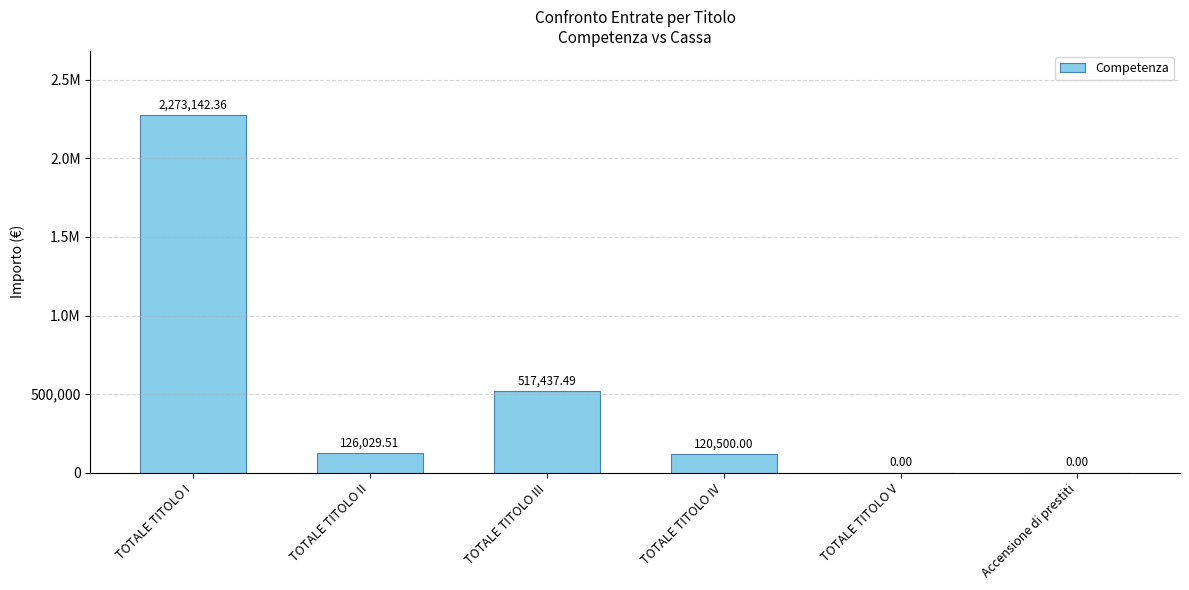

Are the bars horizontal?

No